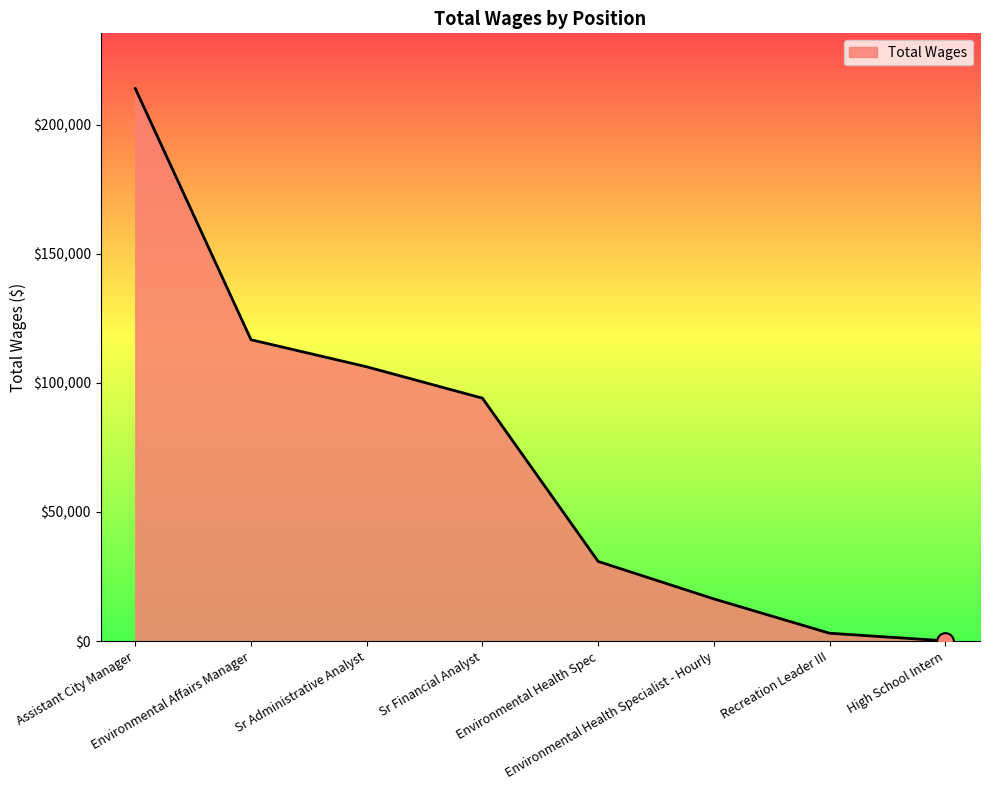

What is the ratio of the value at Sr Administrative Analyst to the value at Environmental Health Spec?

3.4